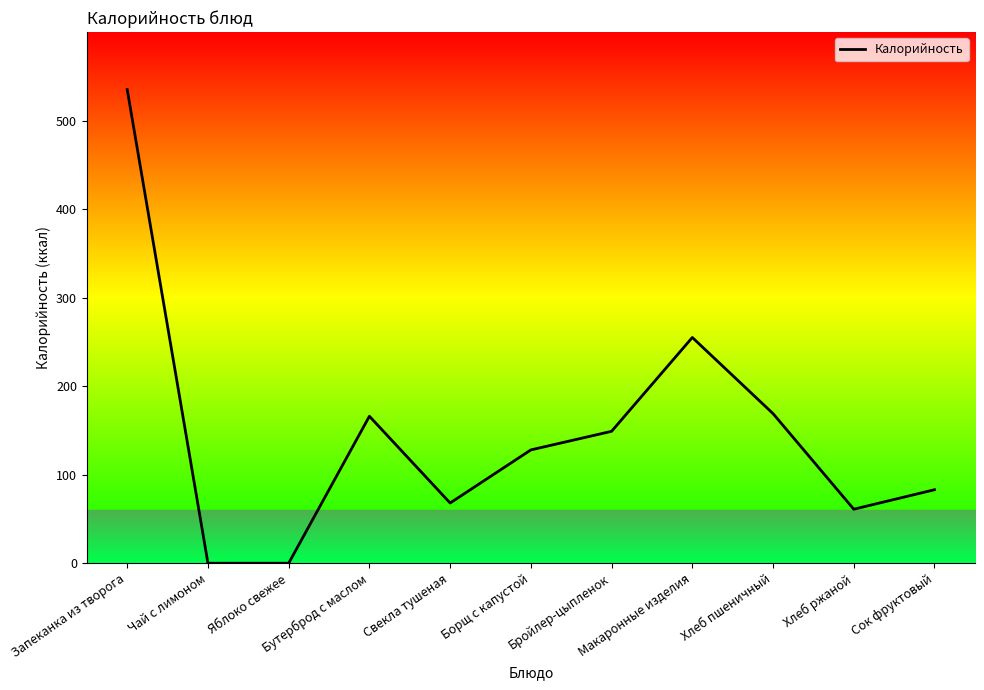

What is the difference between the maximum and minimum values?

535